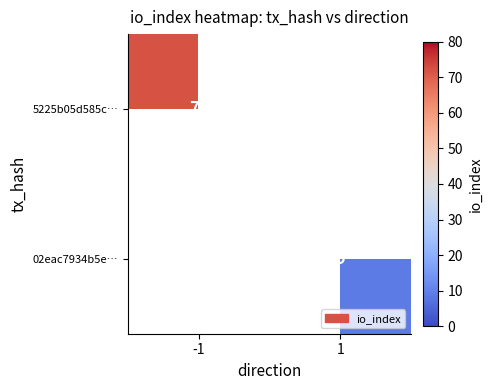

At which category does the chart reach its peak across all series?

-1